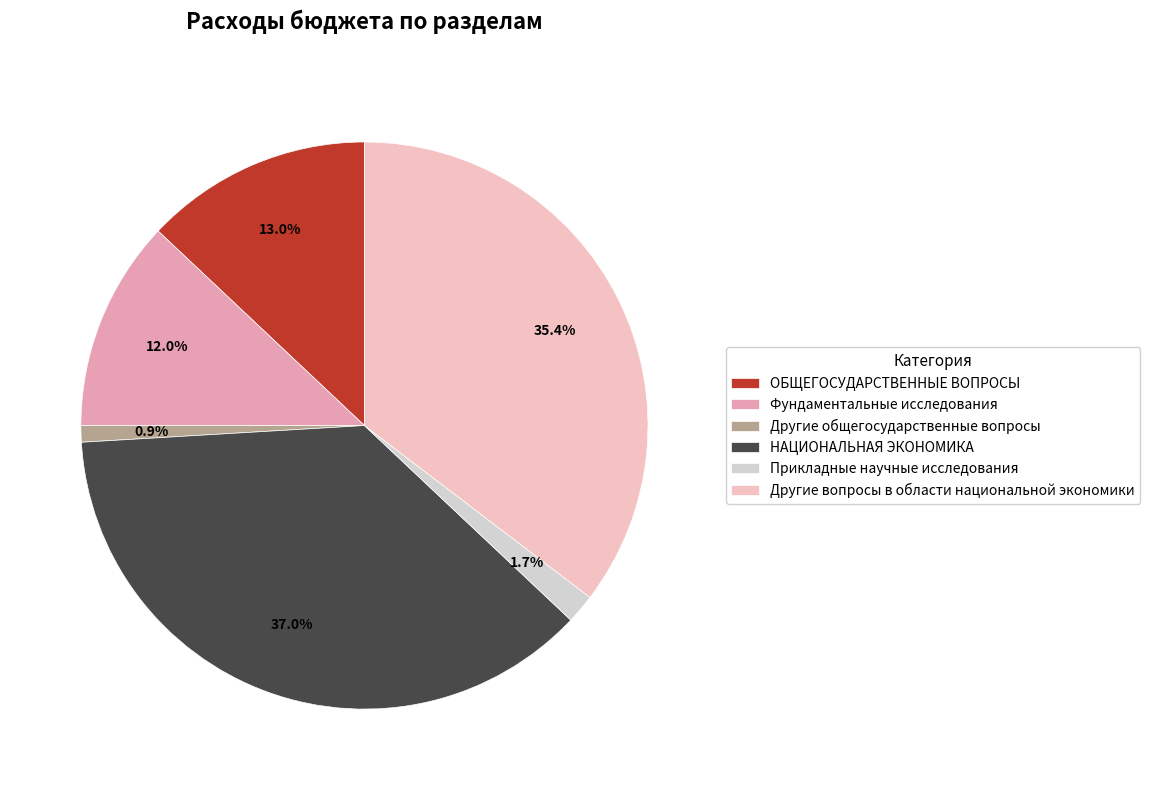

What portion of the pie excludes Другие общегосударственные вопросы?

99.1%